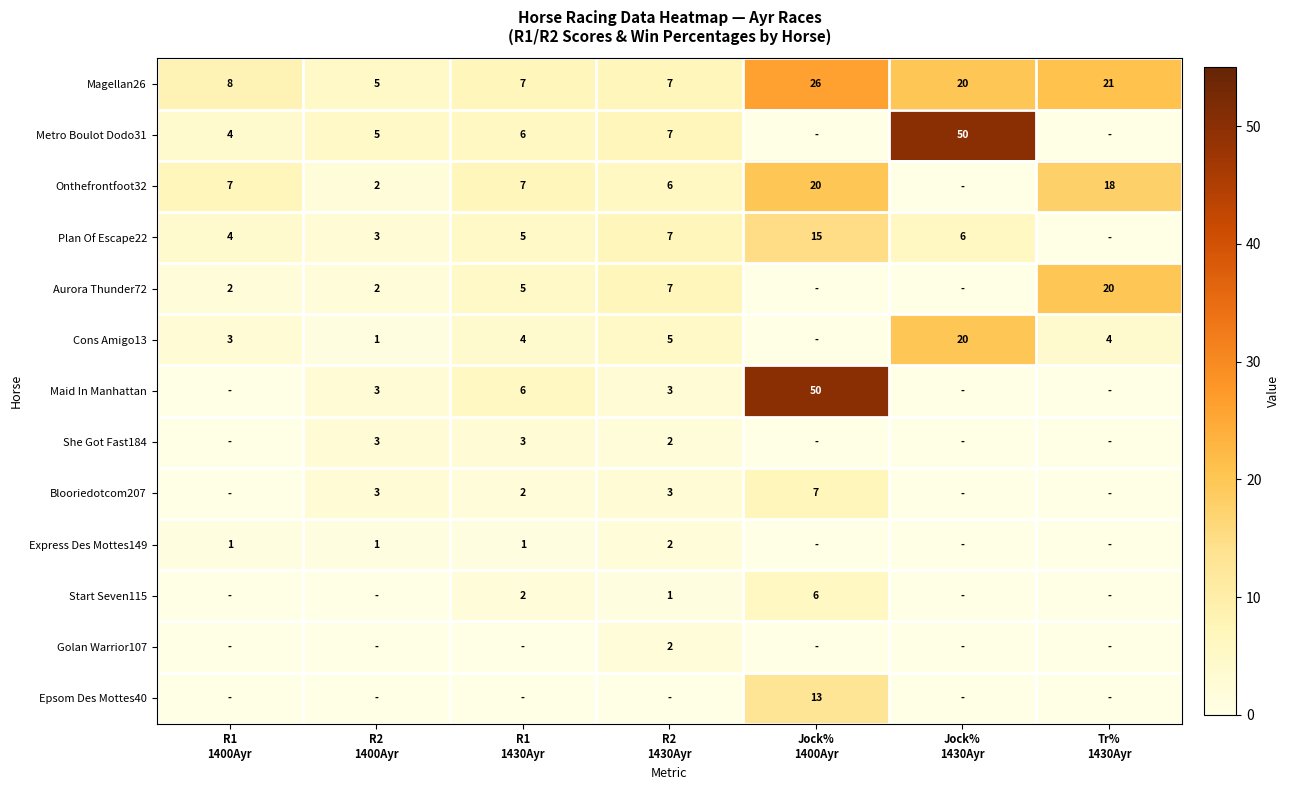

Between Jock%
1430Ayr and R2
1400Ayr, which is larger?

Jock%
1430Ayr